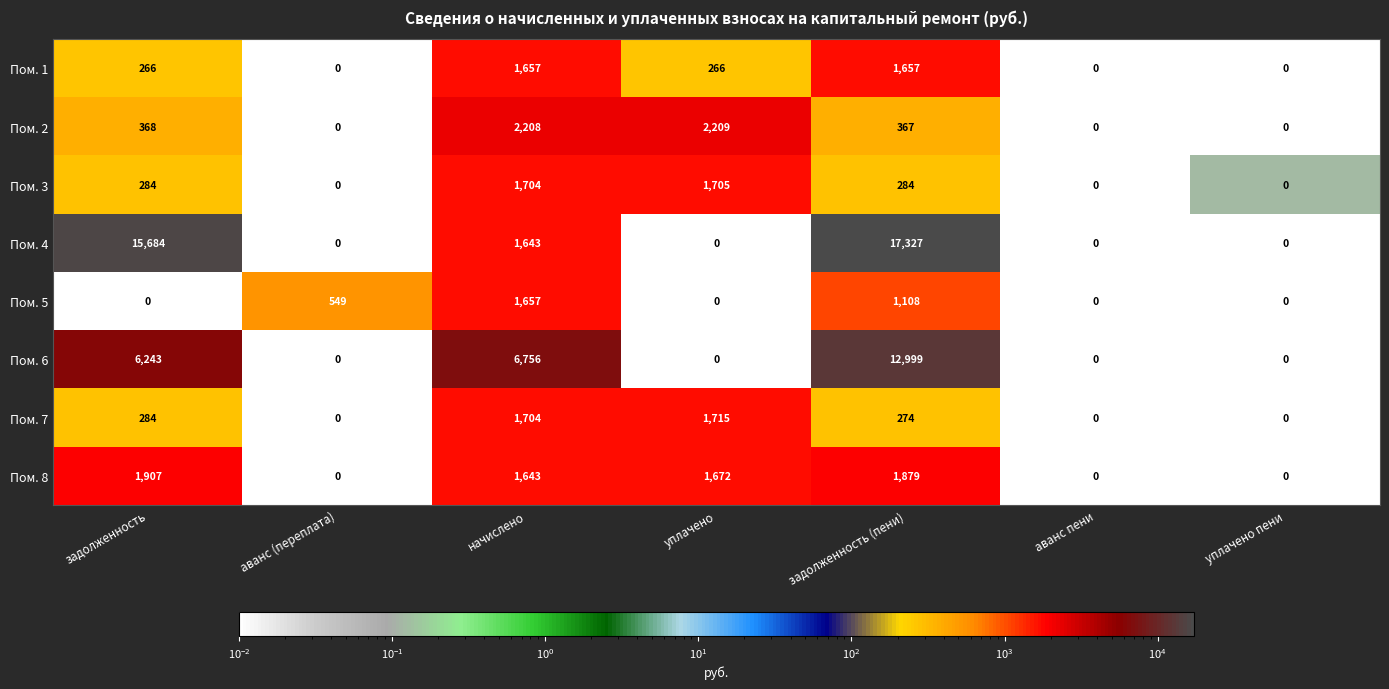

What is the greatest value displayed?

17327